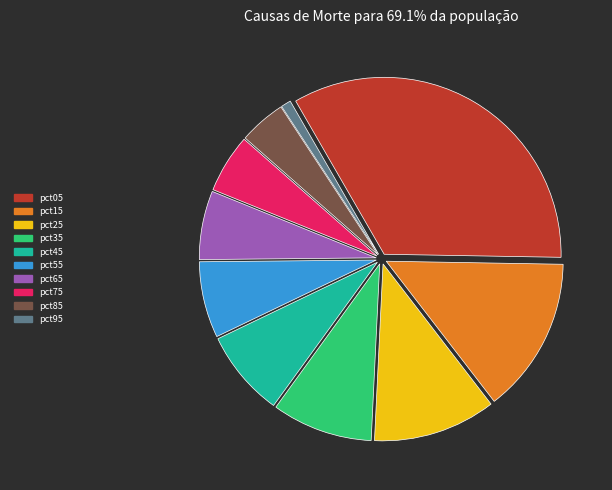

Rank the categories by value from lowest to highest.

pct95, pct85, pct75, pct65, pct55, pct45, pct35, pct25, pct15, pct05